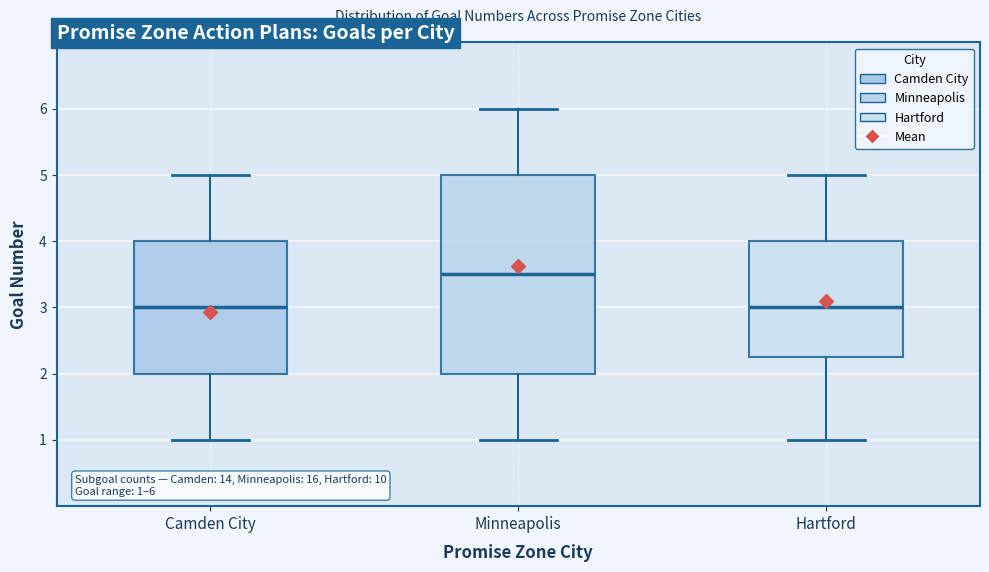

Comparing the boxes themselves (not the whiskers), which one is the tallest?

Minneapolis